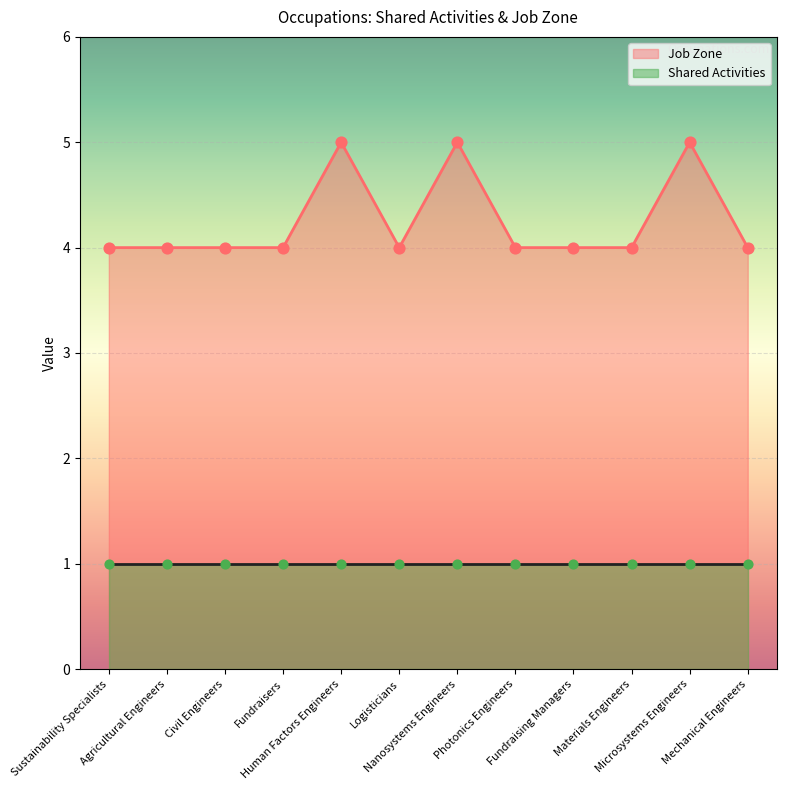

Approximately how many times larger is the value at Agricultural Engineers compared to Human Factors Engineers?

0.8